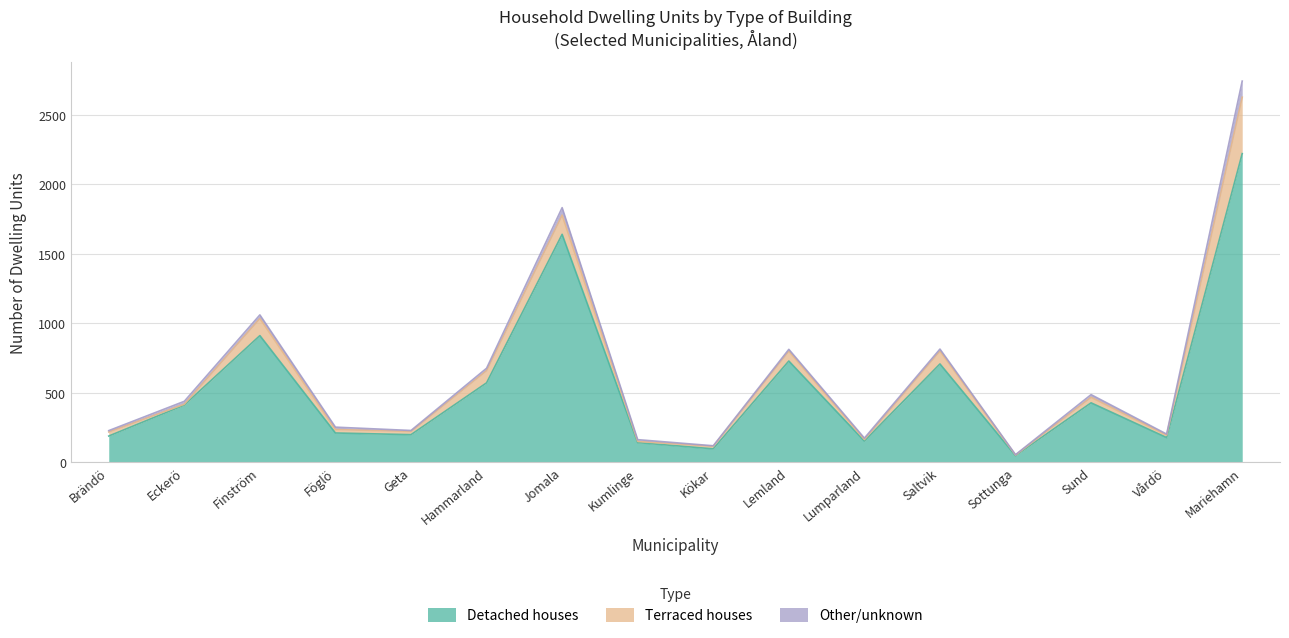

What is the difference between the highest and lowest values at Sund?

408